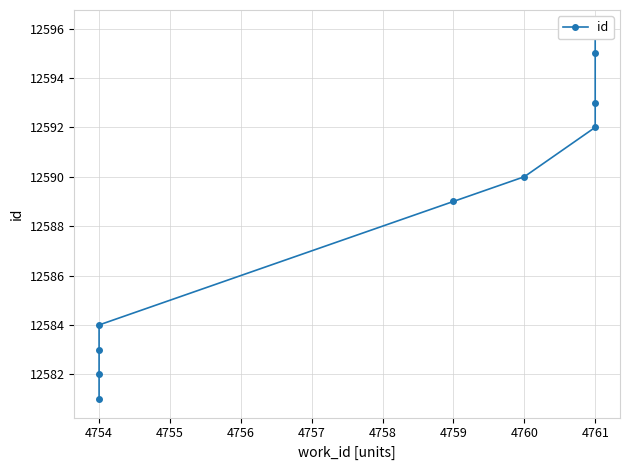

How many lines are shown in the chart?

1